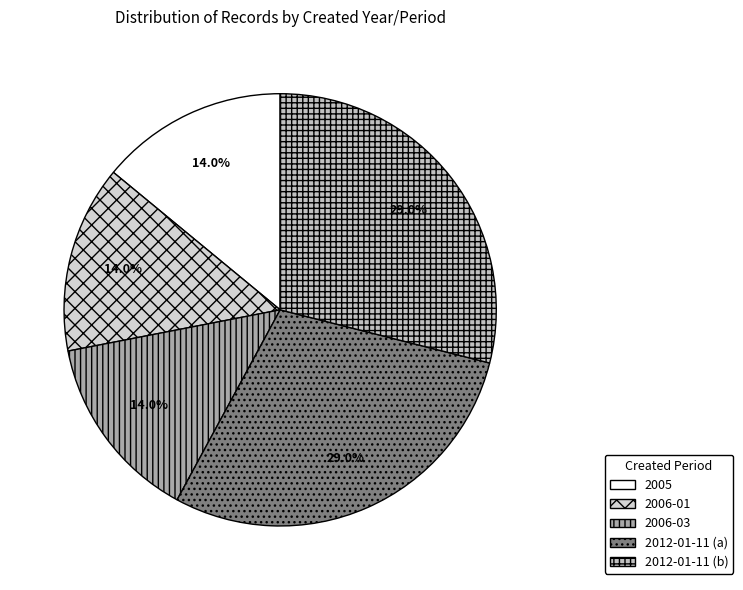

Does any single category account for the majority?

No